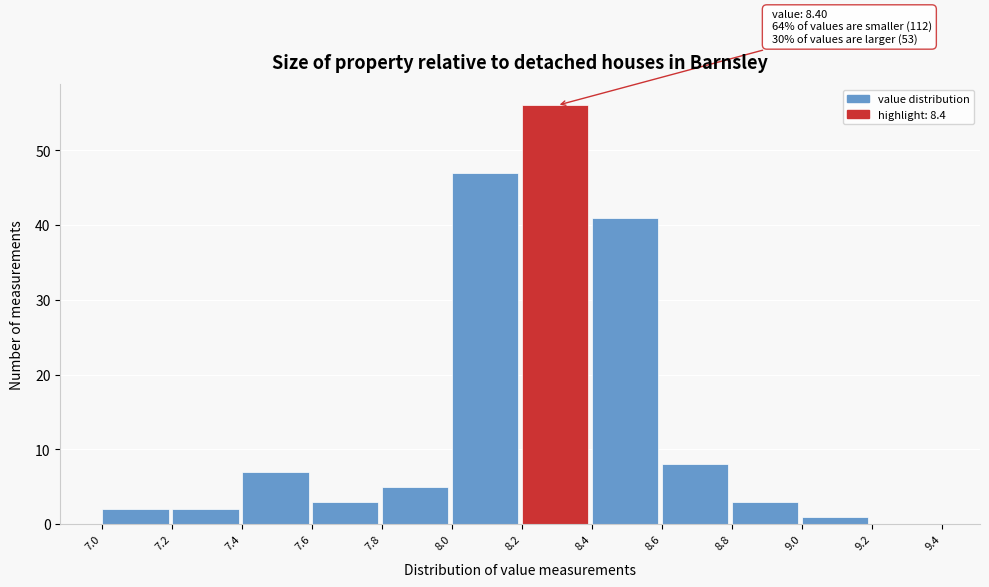

Over which range of the x-axis is the bar tallest?

8.2 to 8.4